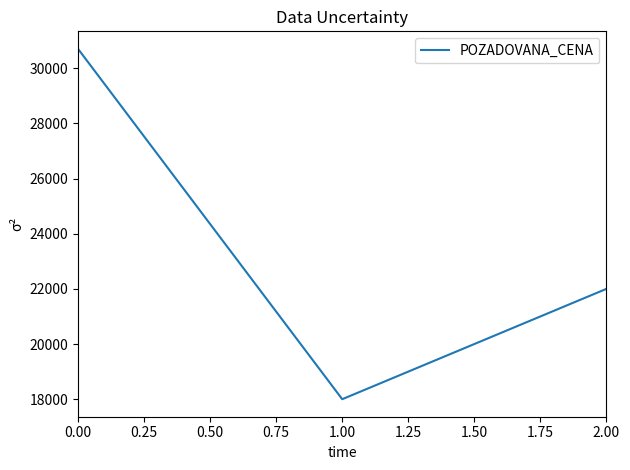

Count the values in the range 18000 to 30700.

3